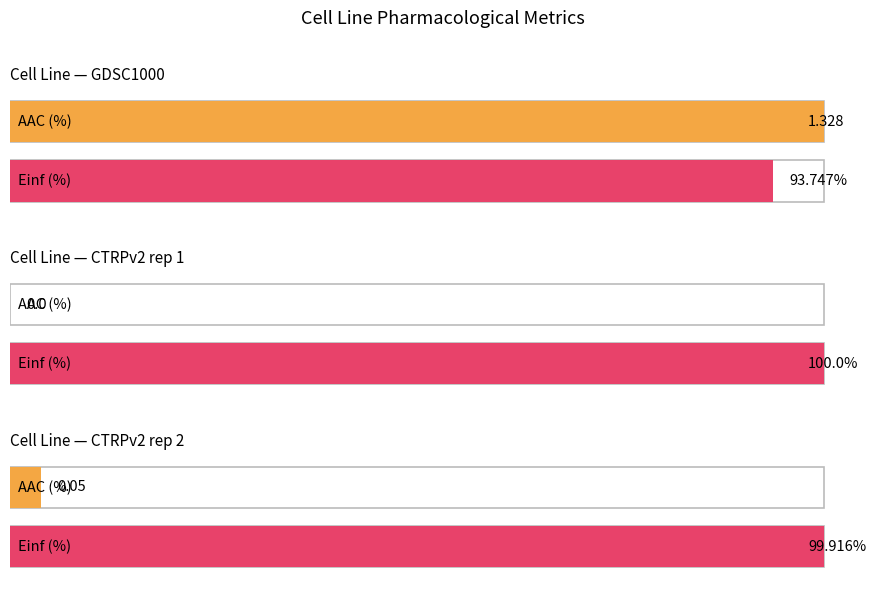

The EC50 (µM) series shows 0.2 at CTRPv2 rep 2. True or false?

False